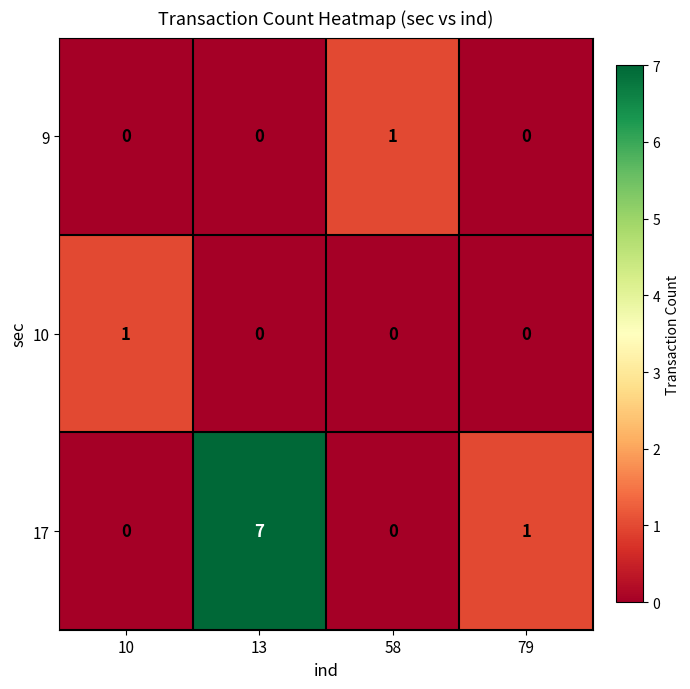

What is the difference between the maximum and minimum values in the 17 series?

7